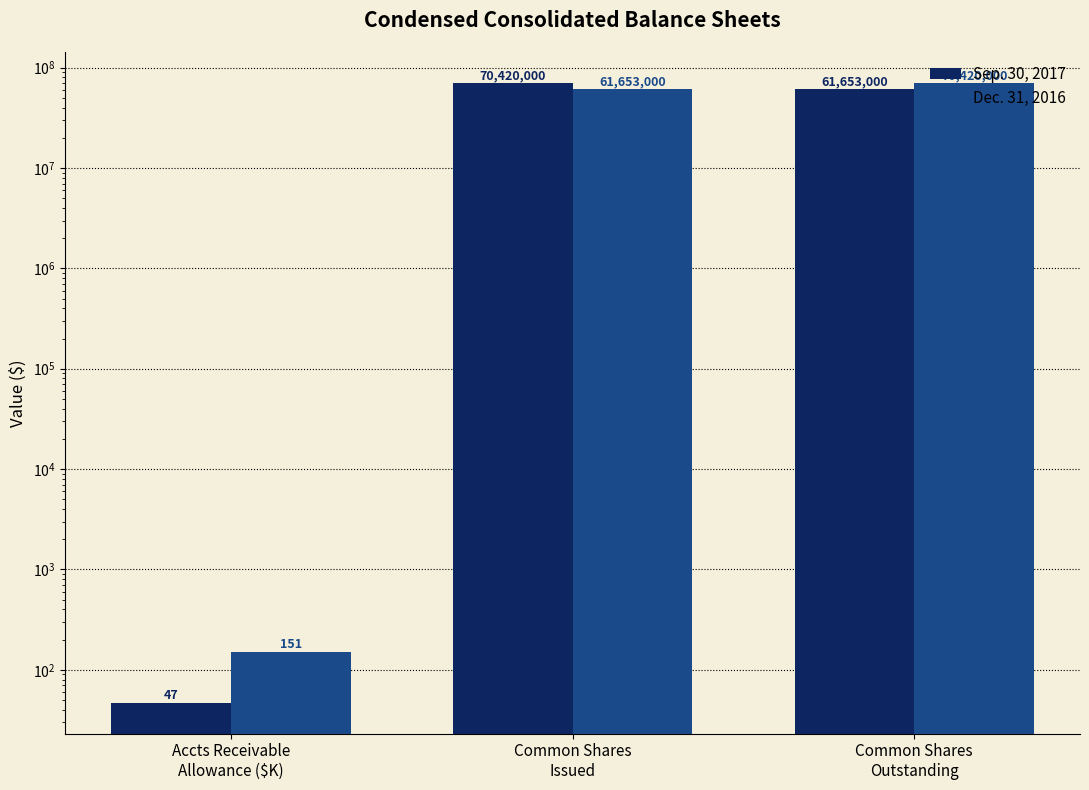

Are the bars horizontal?

No